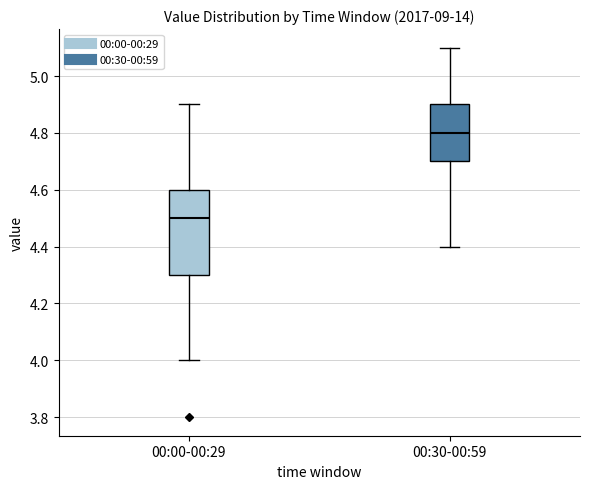

Reading left to right, read every box against the y-axis: the position of its median line, the range the box covers, and the ends of its whiskers. The values are not printed on the chart, so give them approximately, as read against the axis.

00:00-00:29: median 4.5, box 4.3 to 4.6, whiskers 4.0 to 4.9
00:30-00:59: median 4.8, box 4.7 to 4.9, whiskers 4.4 to 5.1